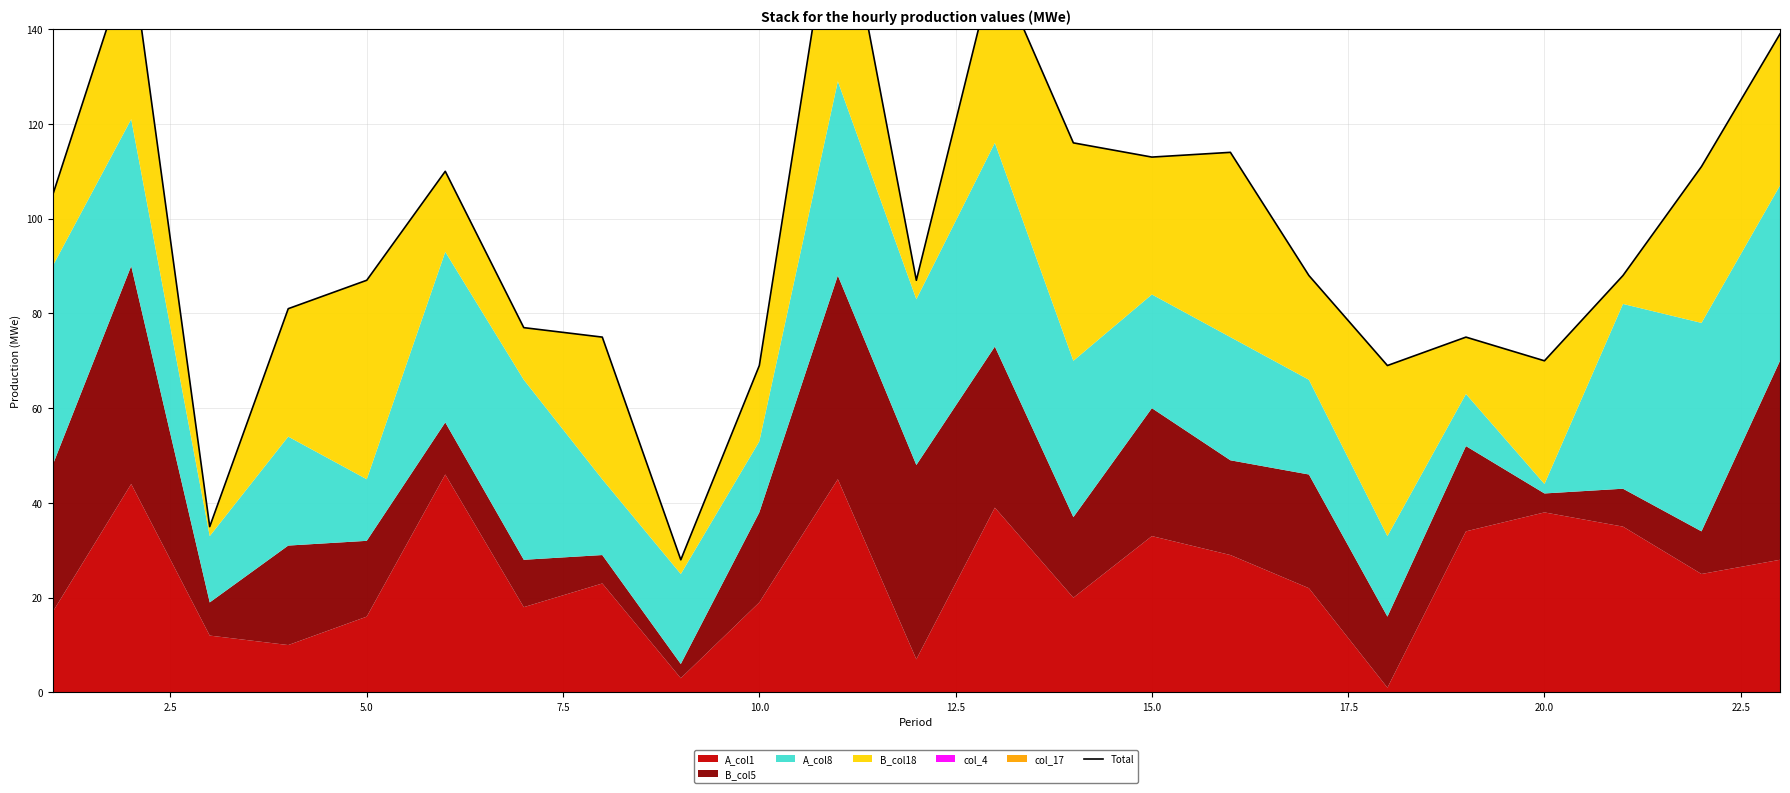

What is the value of the 2nd point from the left?

156